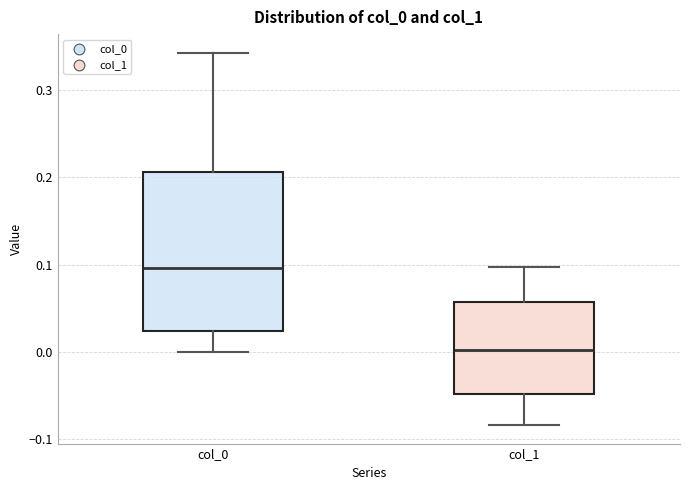

Reading left to right, read every box against the y-axis: the position of its median line, the range the box covers, and the ends of its whiskers. The values are not printed on the chart, so give them approximately, as read against the axis.

col_0: median 0.10, box 0.02 to 0.21, whiskers 0.00 to 0.34
col_1: median 0.00, box -0.05 to 0.06, whiskers -0.08 to 0.10